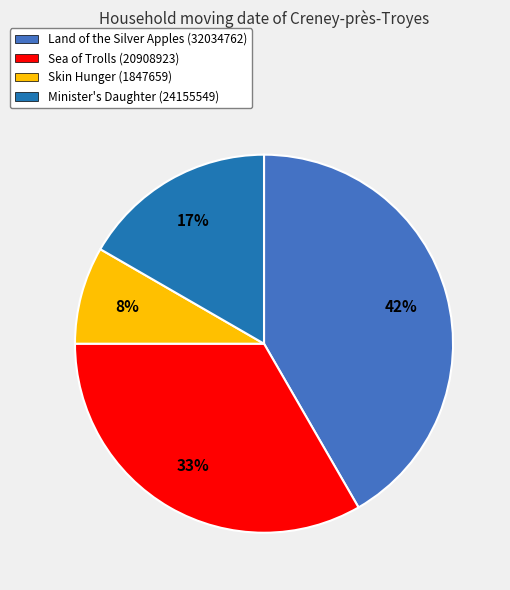

How many slices are in this pie chart?

4